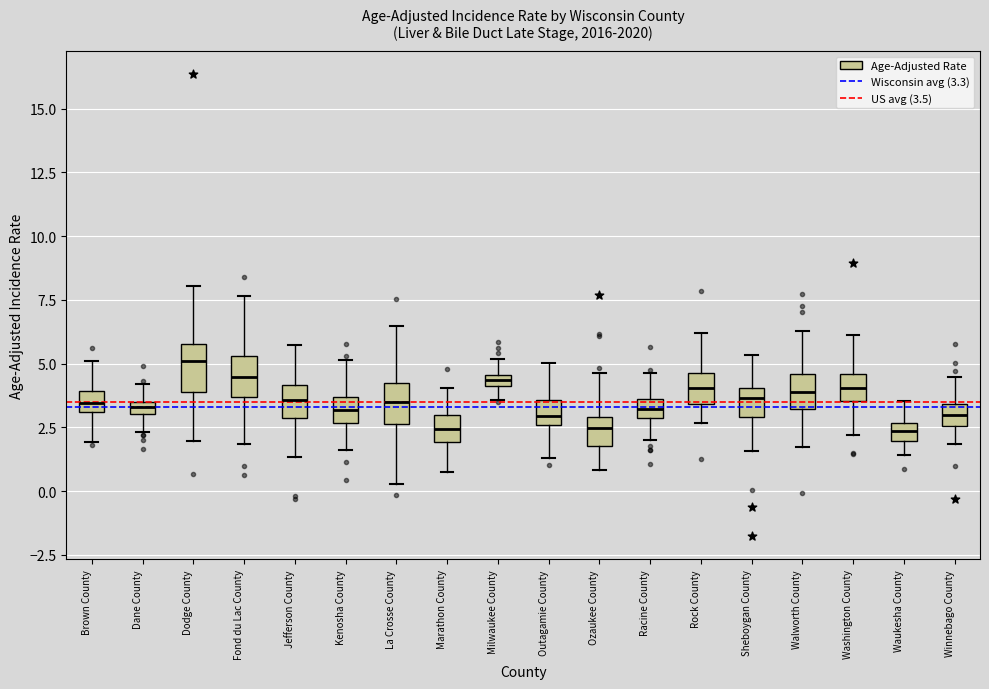

Which box has the highest median line?

Dodge County